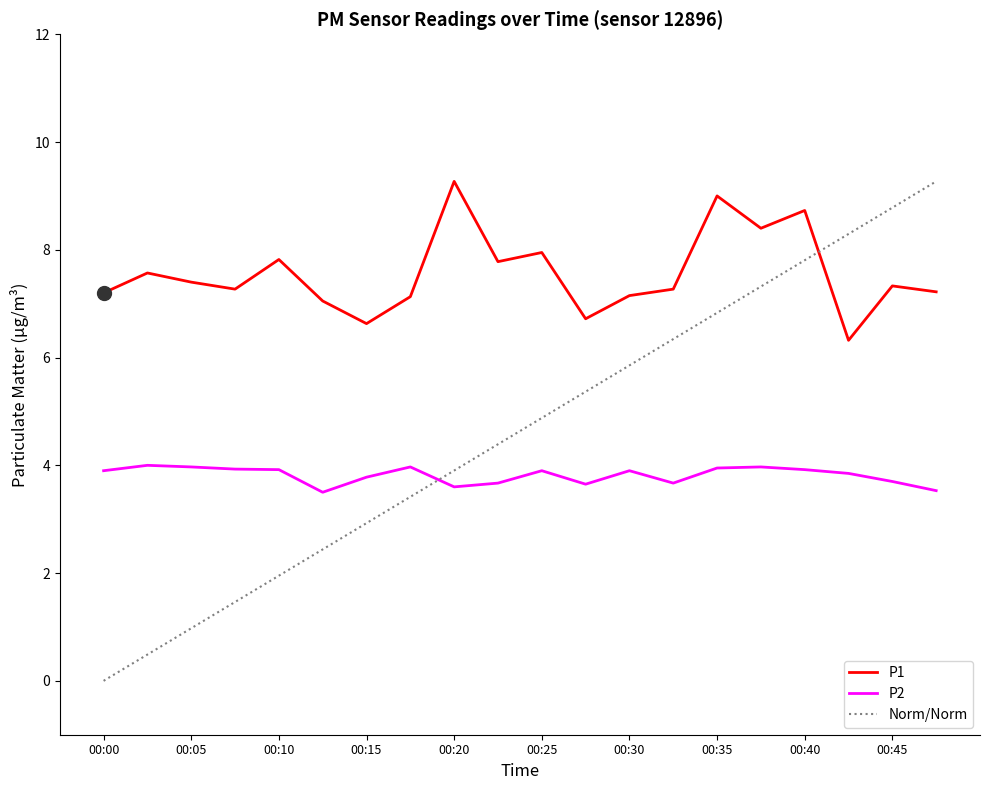

Is it true that P1 equals 11.0 at 00:15?

False